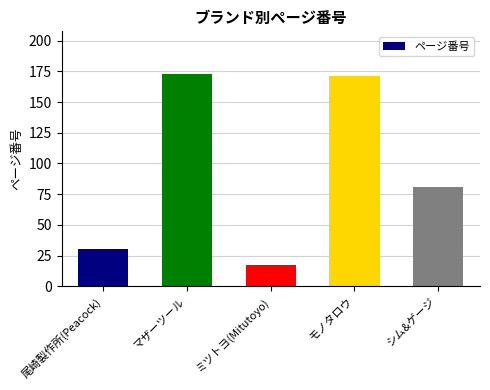

Reading left to right, what are all the values shown in this chart?

尾崎製作所(Peacock)=30	マザーツール=173	ミツトヨ(Mitutoyo)=17	モノタロウ=171	シム&ゲージ=81